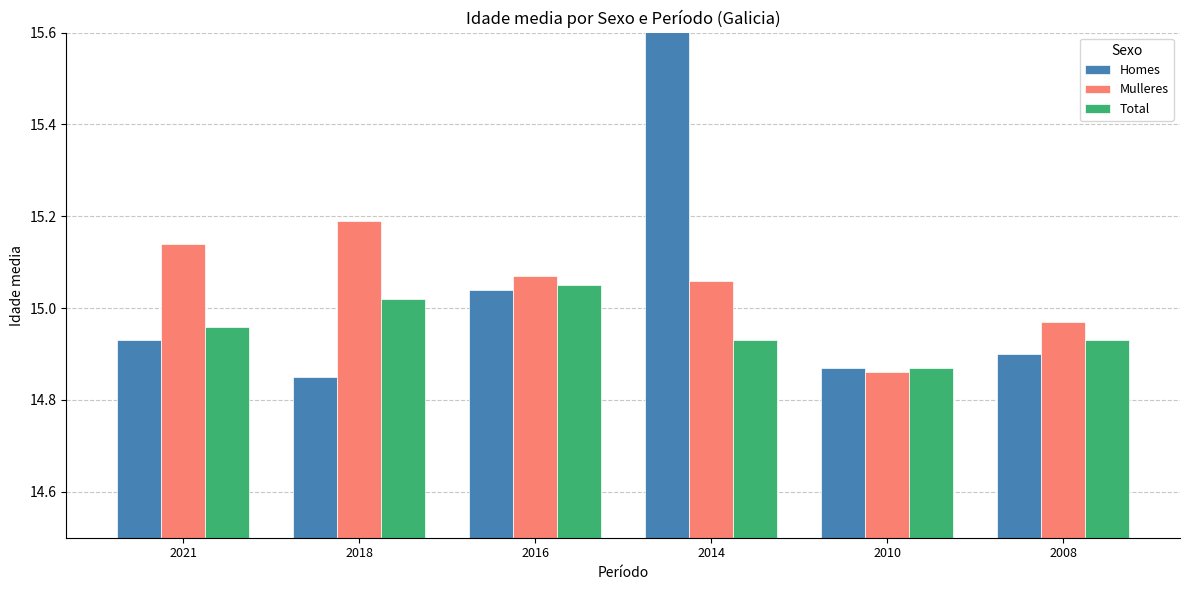

Reading left to right, list all the values displayed in this chart.

Homes: 2021=14.9	2018=14.8	2016=15.0	2014=15.8	2010=14.9	2008=14.9
Mulleres: 2021=15.1	2018=15.2	2016=15.1	2014=15.1	2010=14.9	2008=15.0
Total: 2021=15.0	2018=15.0	2016=15.1	2014=14.9	2010=14.9	2008=14.9